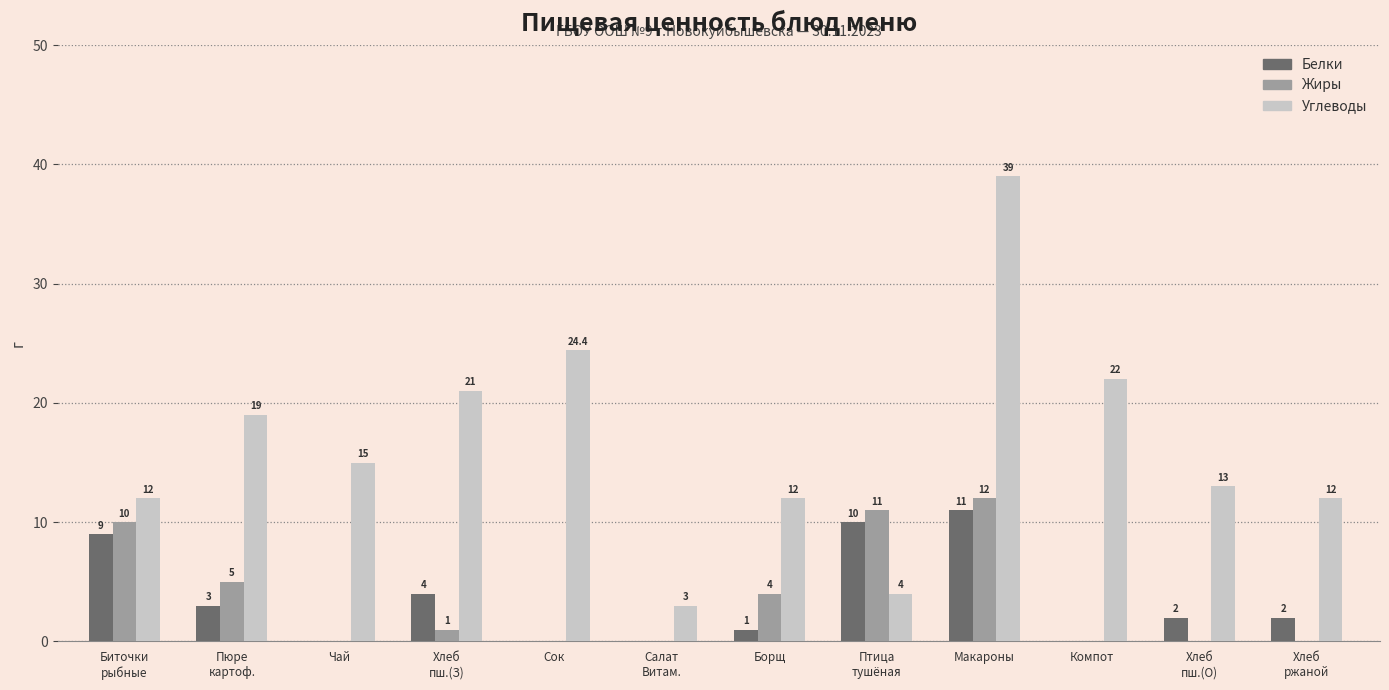

What is the sum of all Жиры values?

43.0